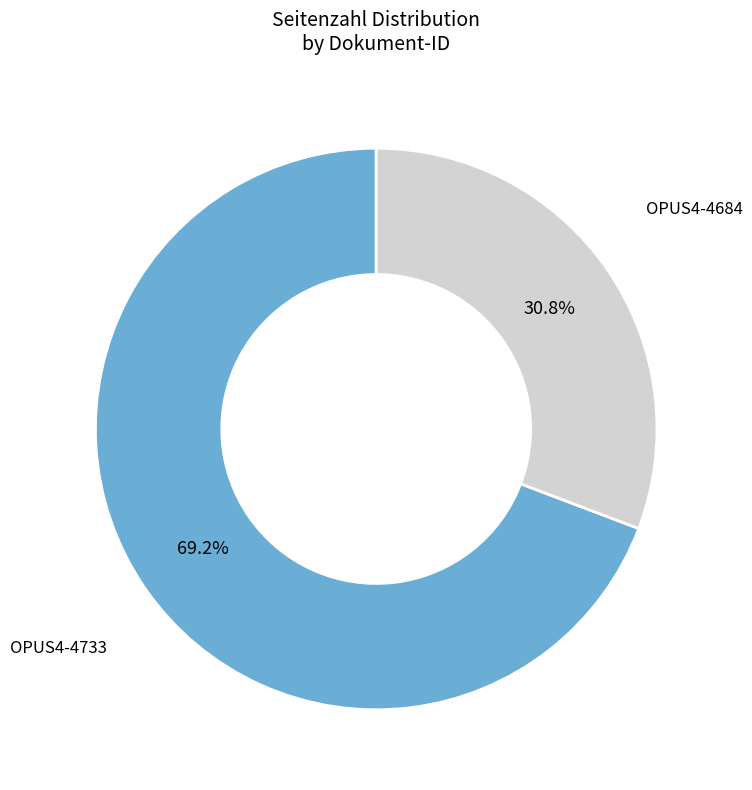

Is there any slice that represents more than half of the pie?

Yes